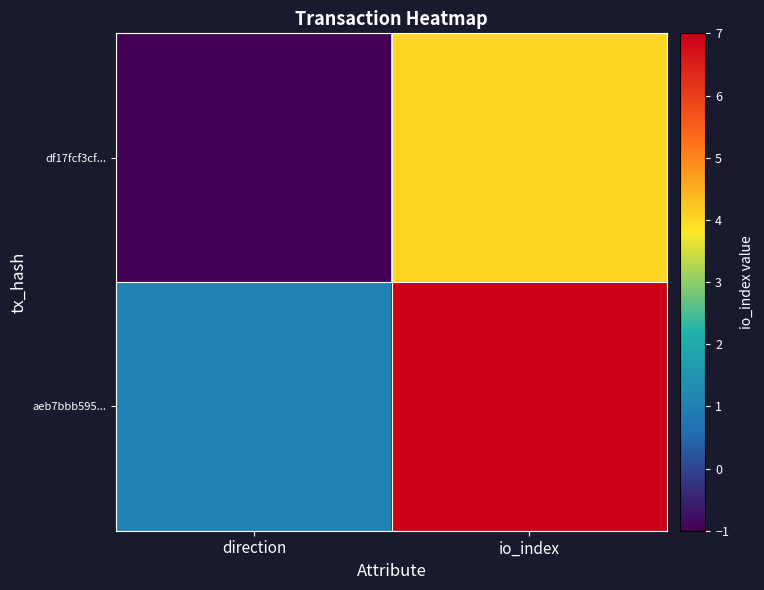

Which has a higher value, direction or io_index?

io_index